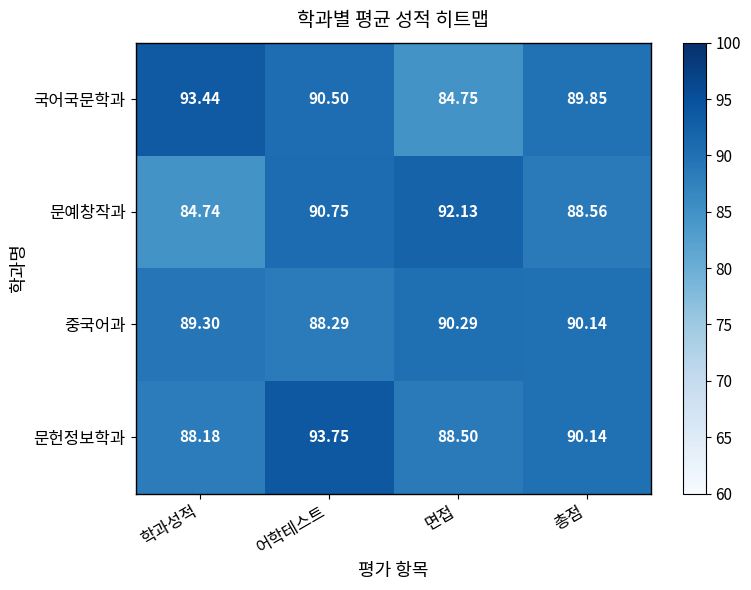

How many categories are shown in the chart?

4